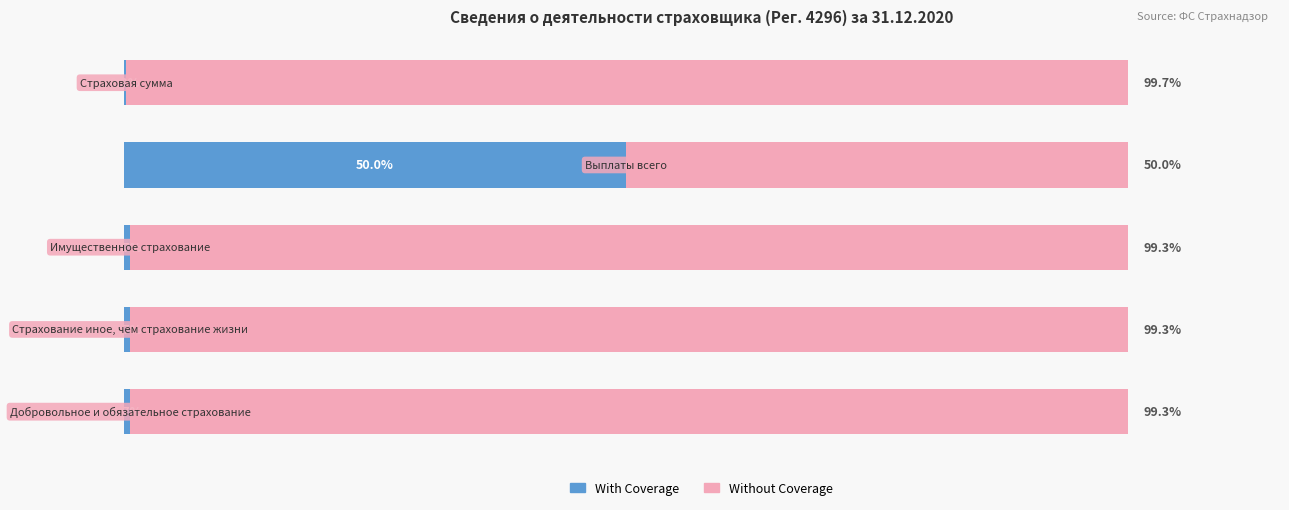

What is the difference between the maximum and minimum values in the With Coverage series?

49.7